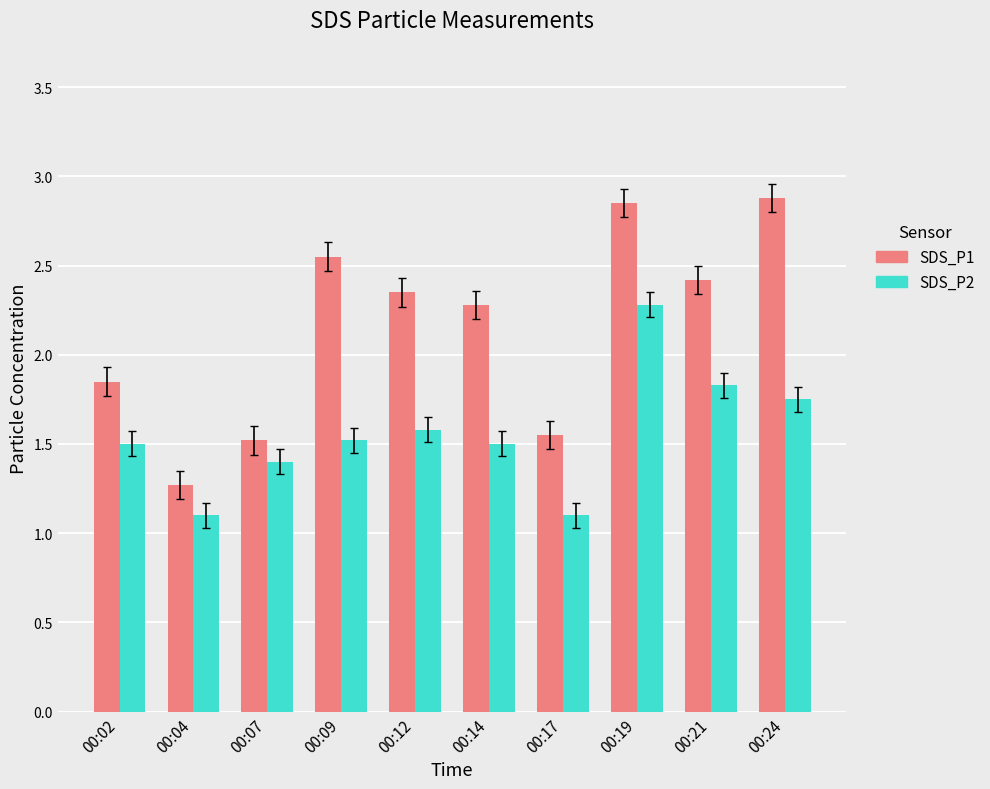

Which series has the largest total across all categories?

SDS_P1